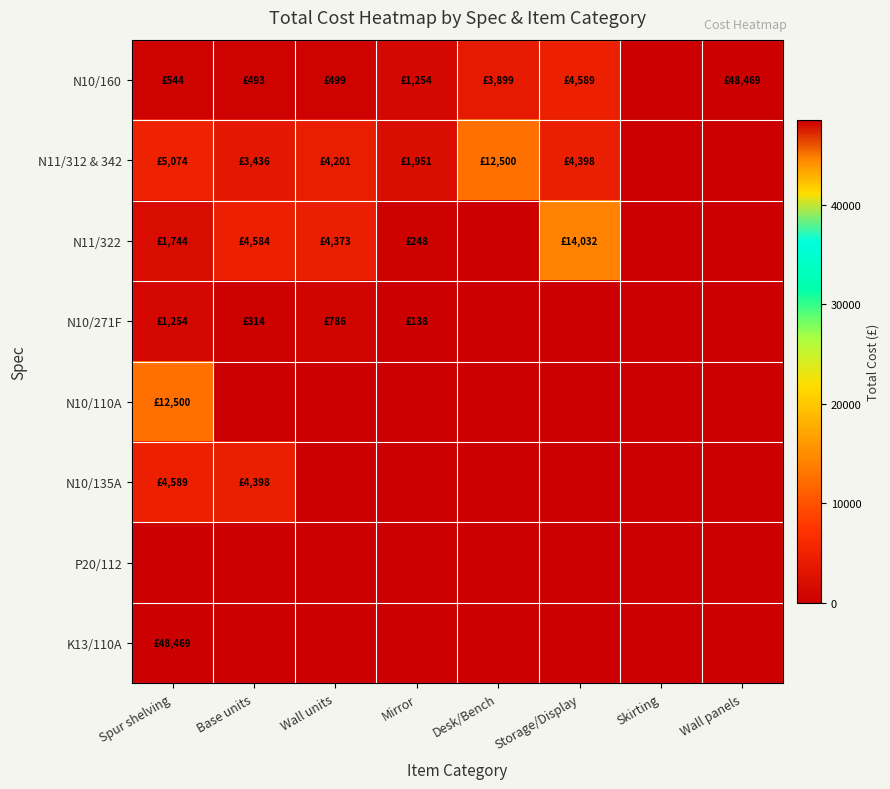

Which series has the largest total across all categories?

N10/160